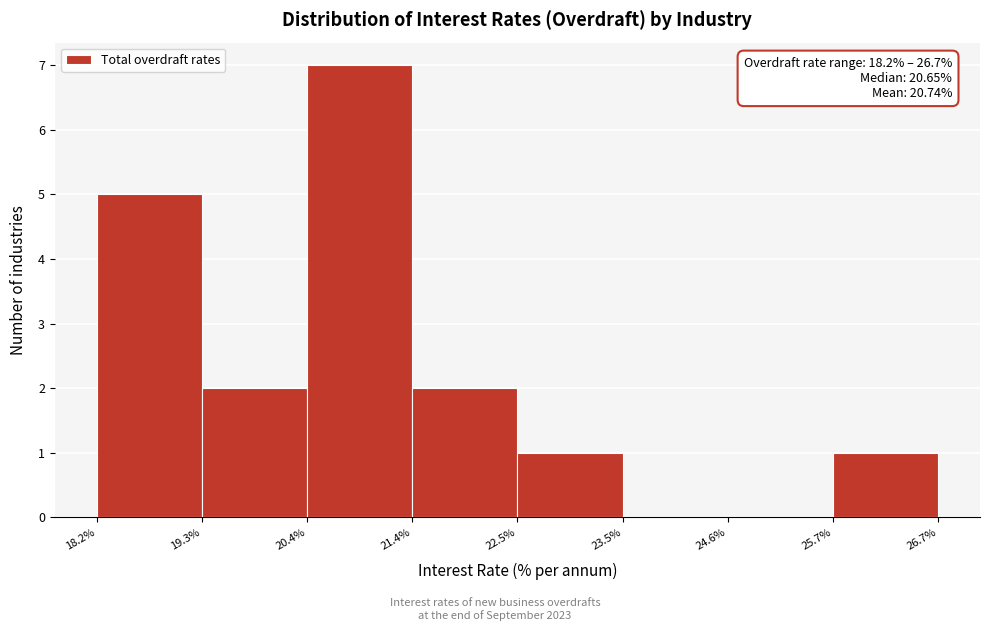

Which range on the x-axis has the tallest bar?

20.4% to 21.4%